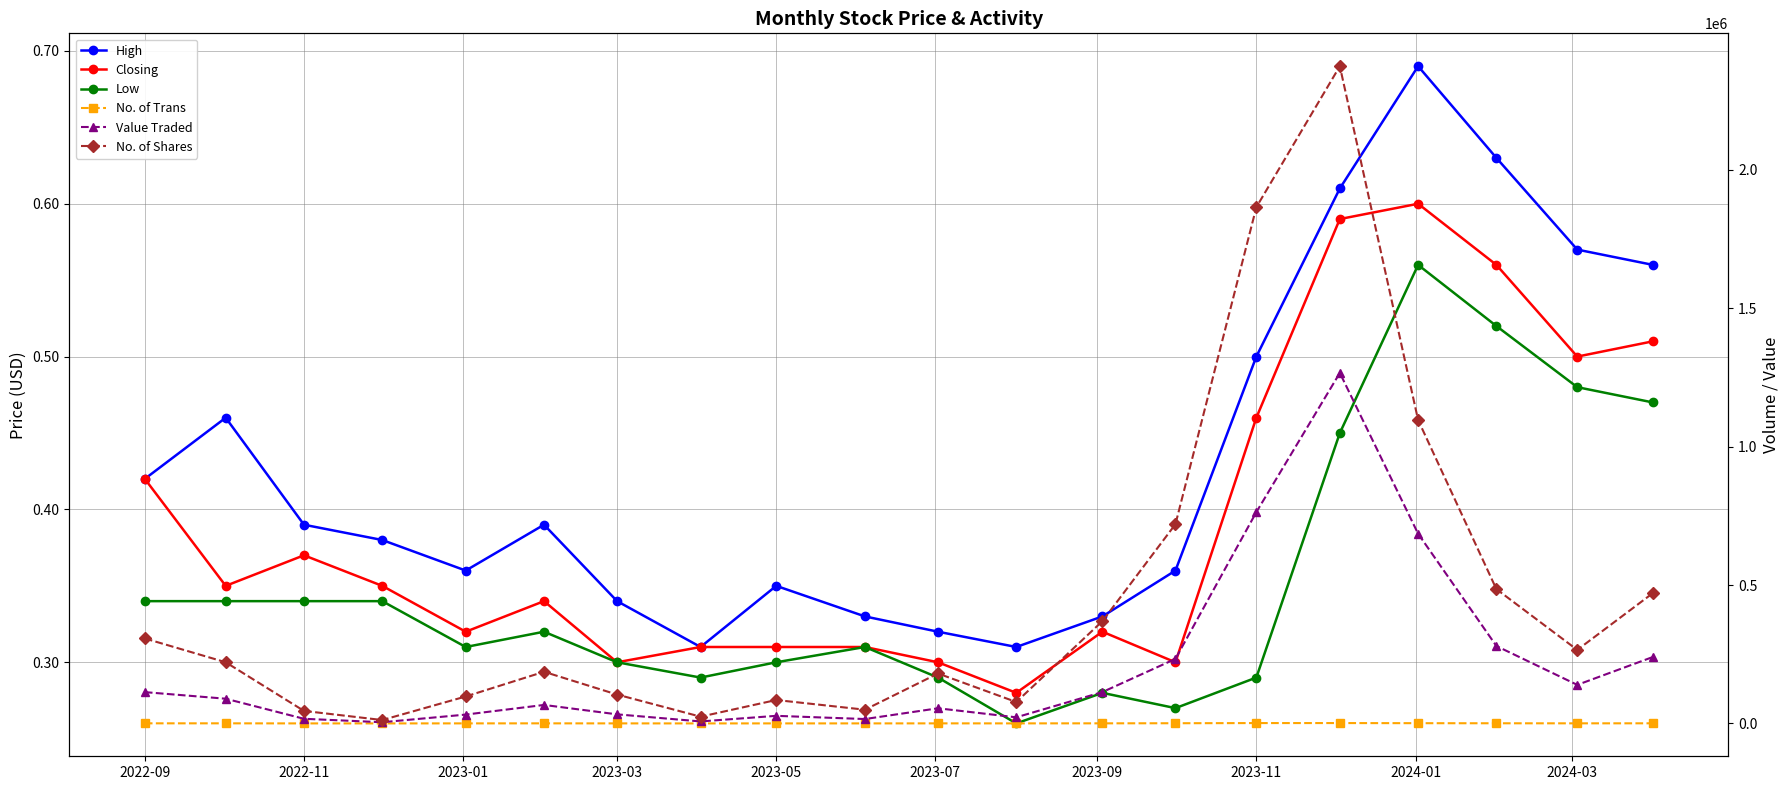

True or false: Low and Value Traded cross at least once.

False